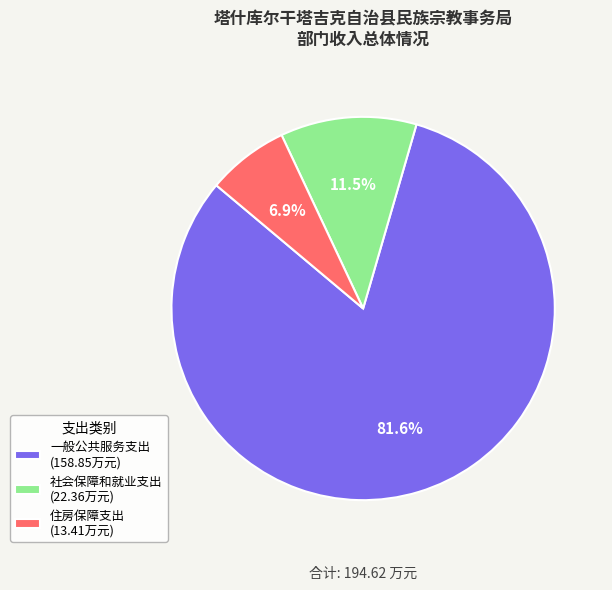

Which slice is the largest?

一般公共服务支出